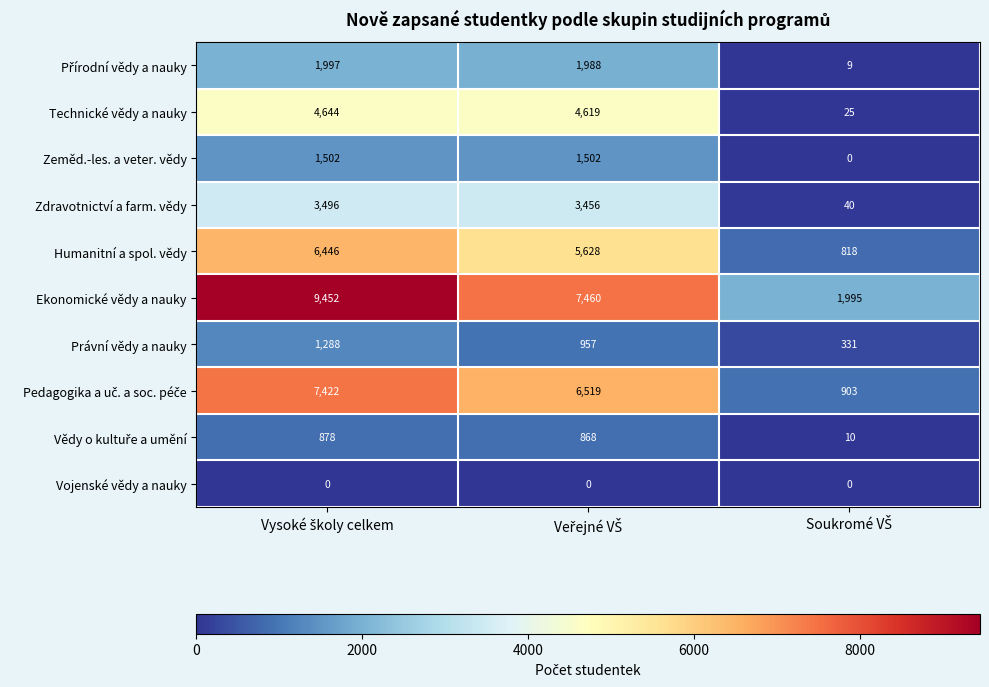

Which series has the largest range (max minus min)?

Ekonomické vědy a nauky